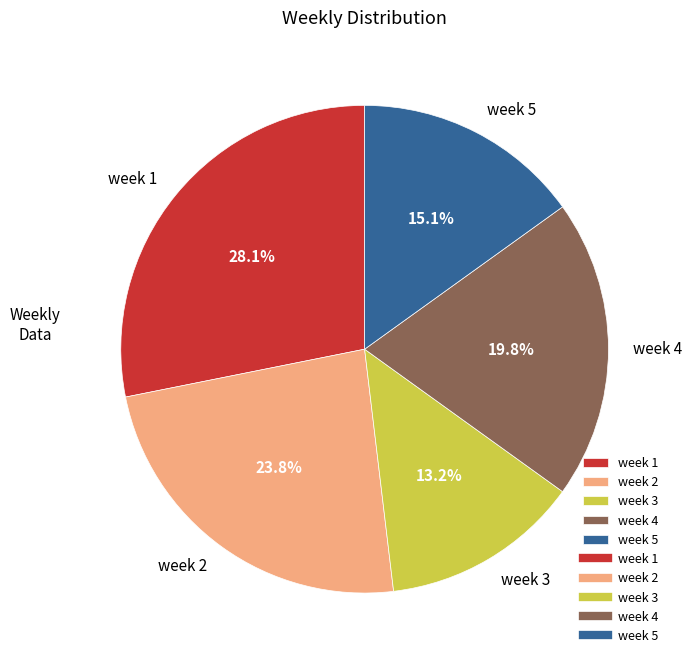

True or false: week 3 accounts for 13% of the total.

True